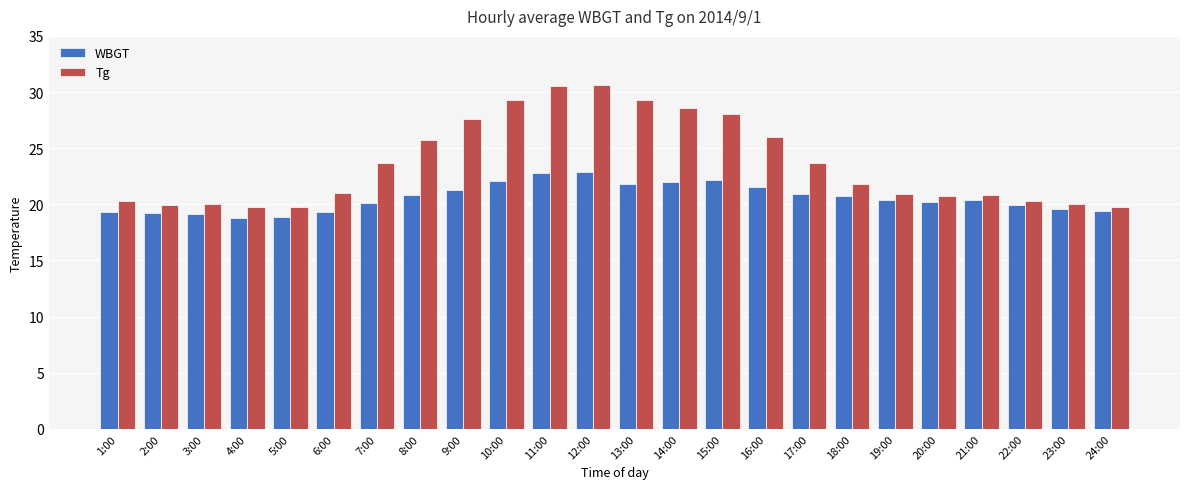

Which series changed the most between 1:00 and 9:00?

Tg